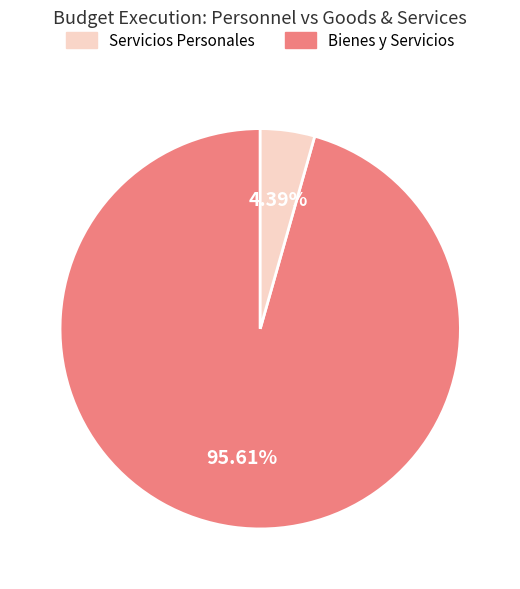

How many slices are in this pie chart?

2